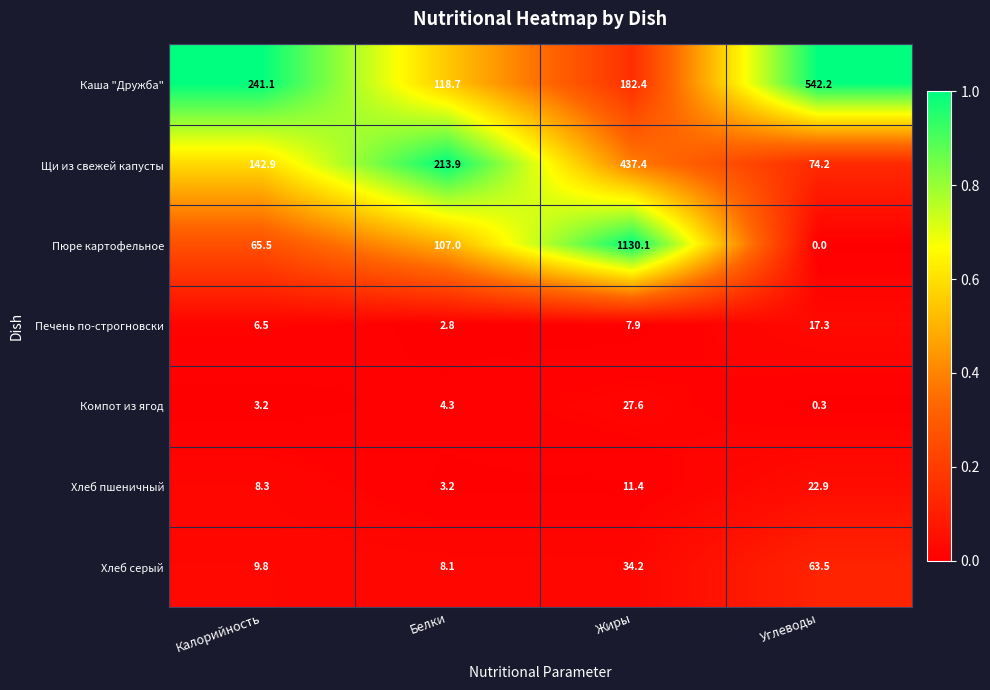

Which series has the widest spread of values?

Пюре картофельное